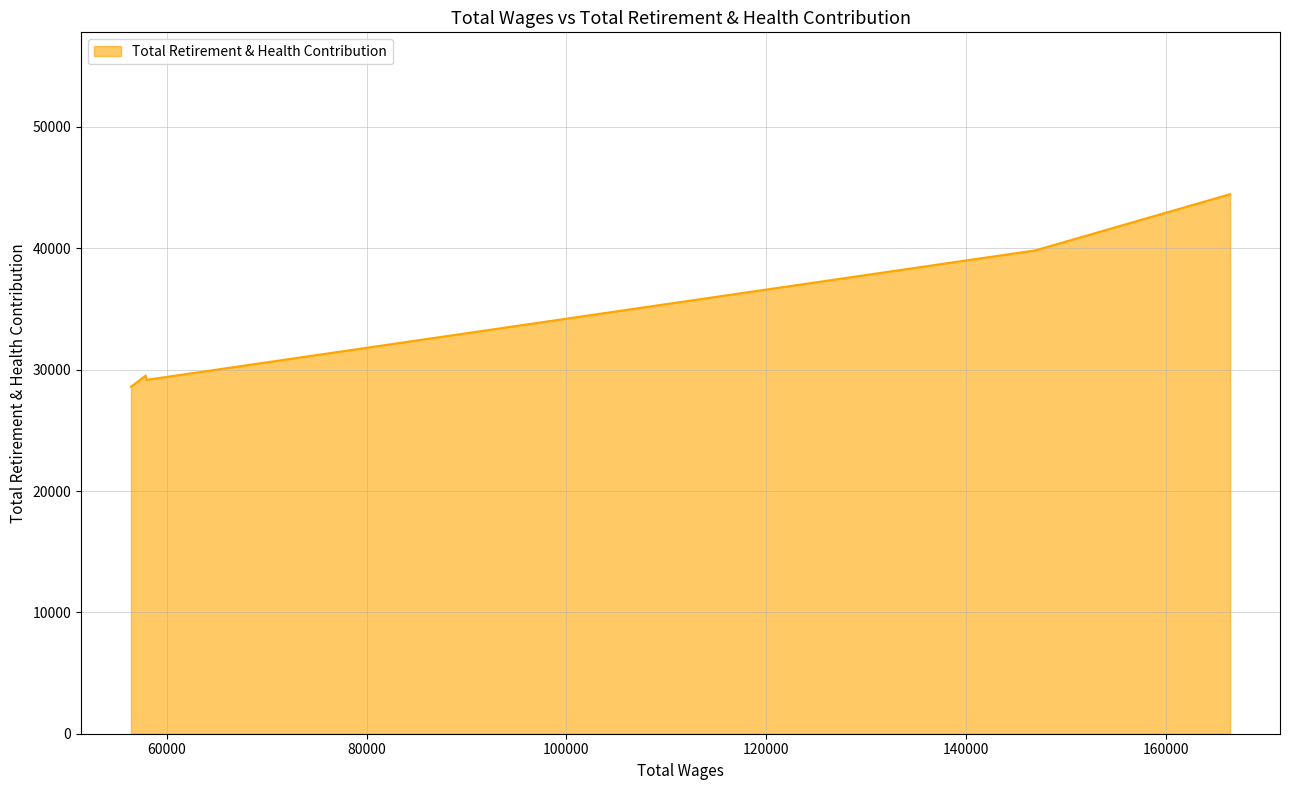

List the labels in order of value, smallest first.

56385.0, 57941.0, 57855.0, 146980.0, 166462.0